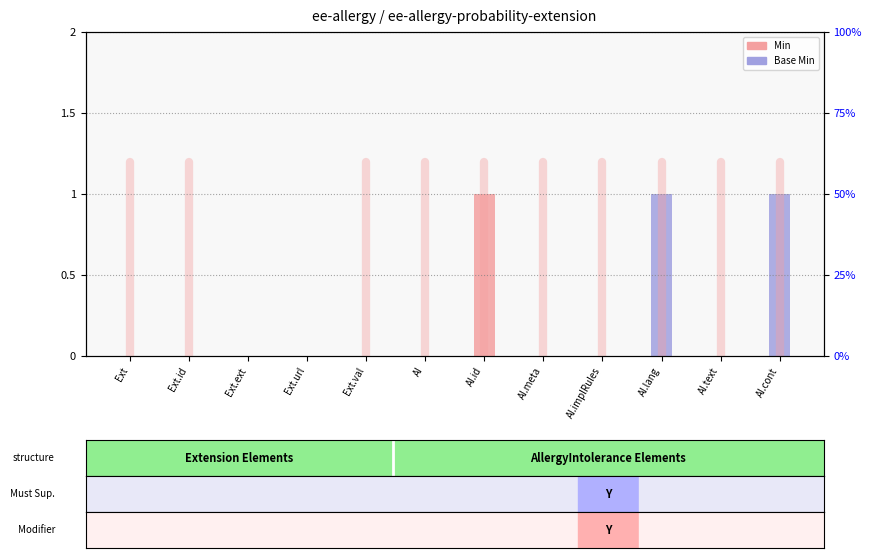

Reading left to right, transcribe all the data shown in this chart.

Min: 0	0	0	0	0	0	1	0	0	0	0	0
Base Min: 0	0	0	0	0	0	0	0	0	1	0	1